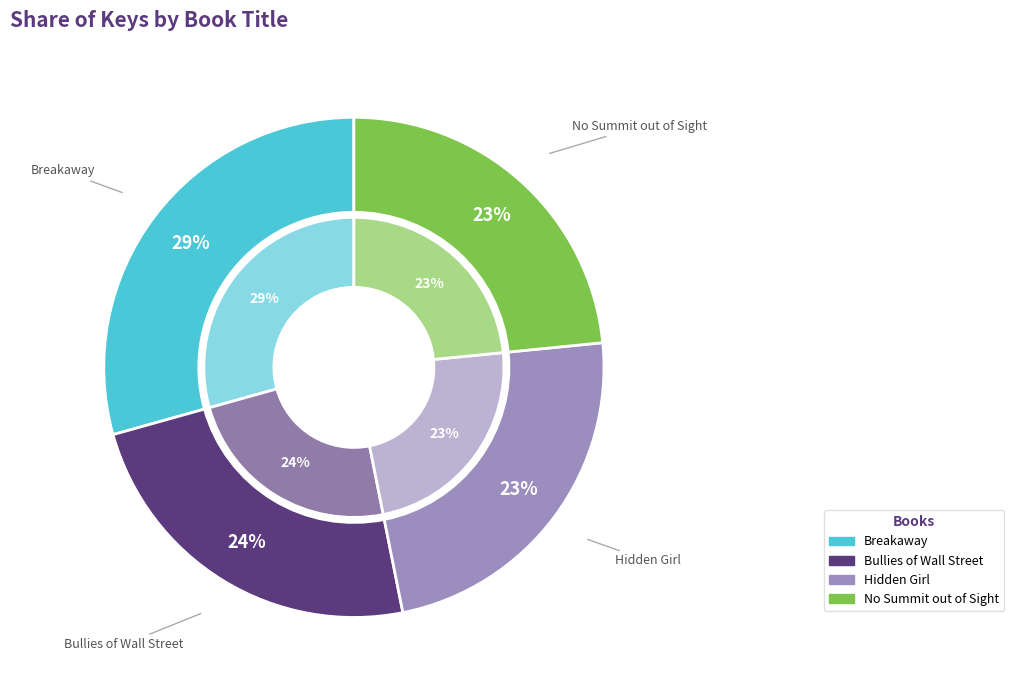

Is it true that No Summit out of Sight is 12% of the pie?

False